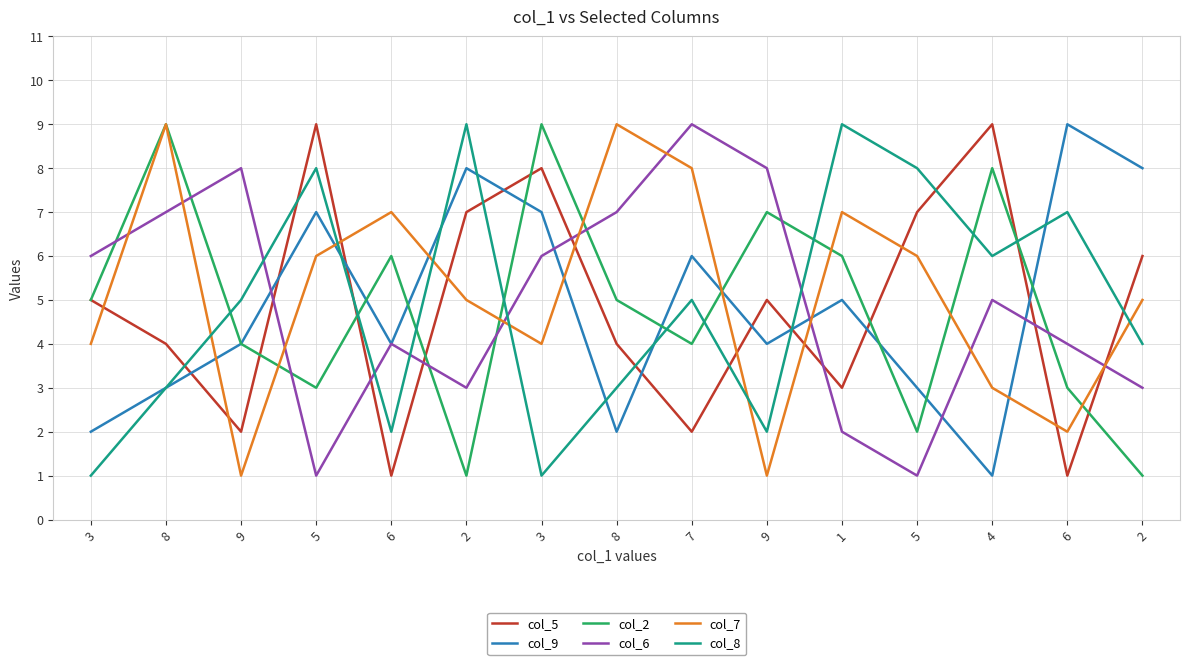

How many lines are shown in the chart?

6